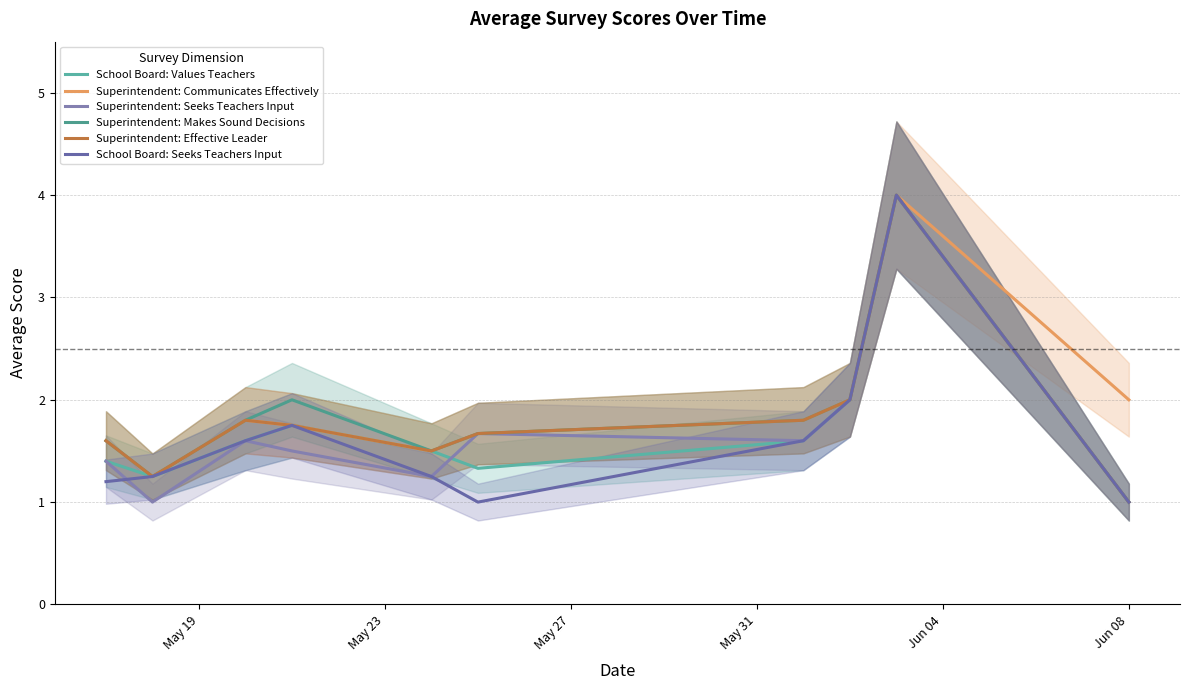

True or false: Superintendent: Seeks Teachers Input and Superintendent: Makes Sound Decisions cross at least once.

False